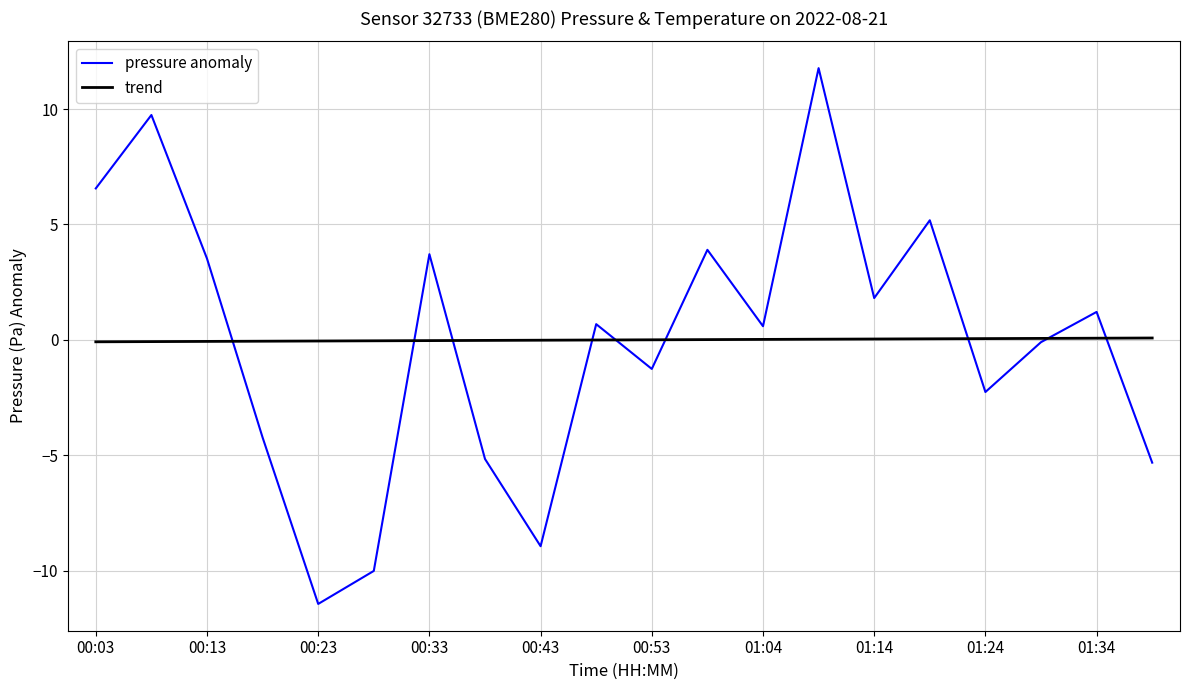

Which series has the widest spread of values?

pressure anomaly